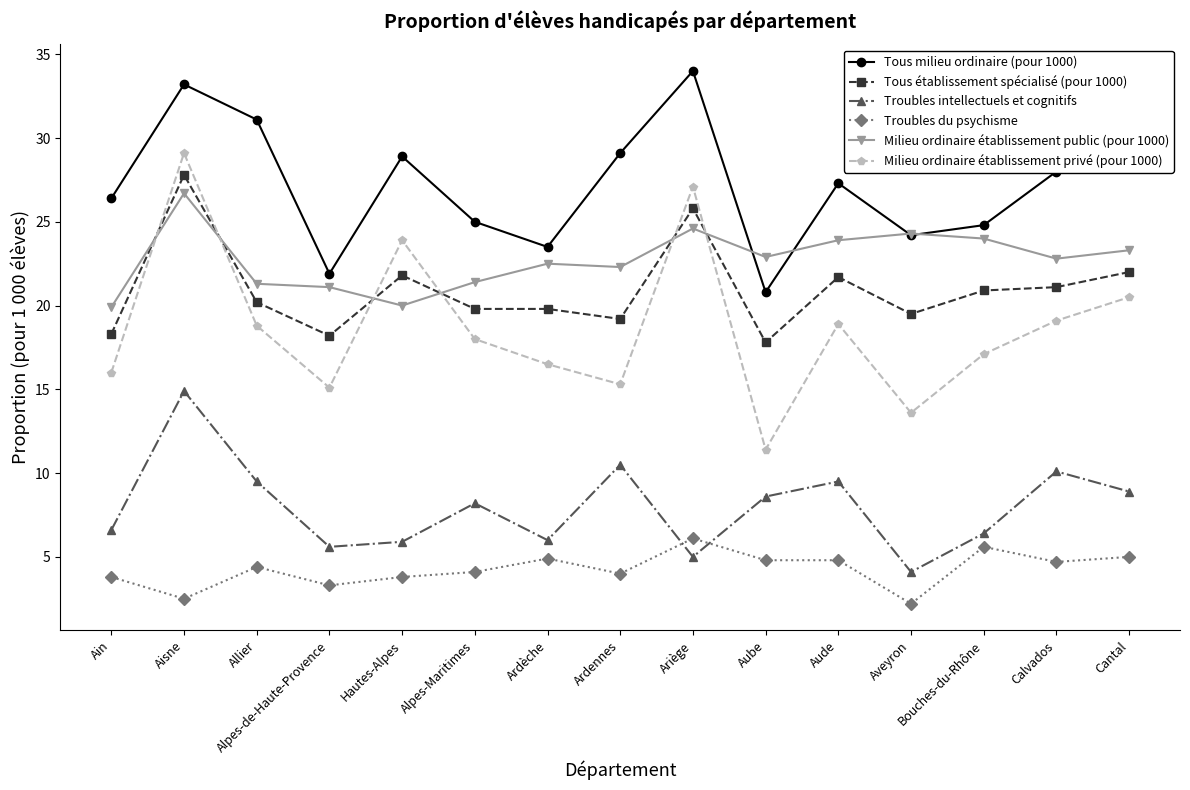

What value does the Milieu ordinaire établissement public (pour 1000) series have at Aveyron?

24.3